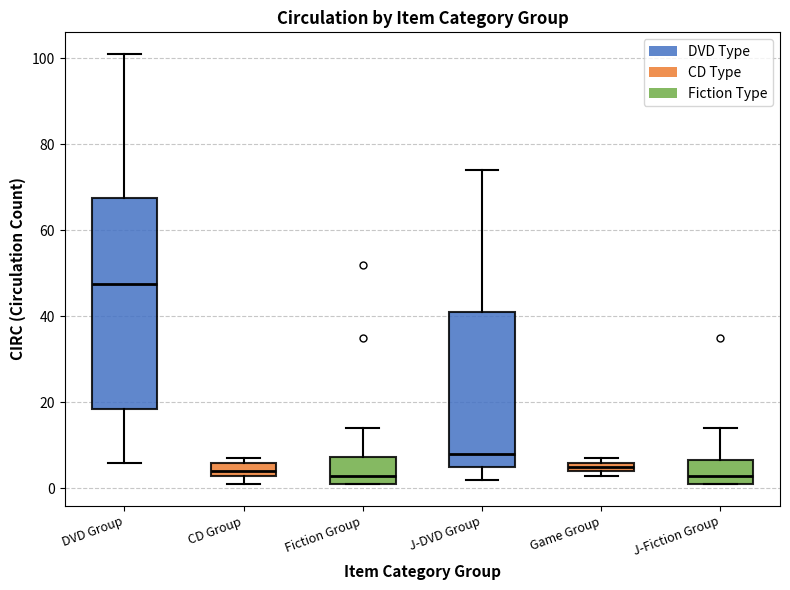

Where does the upper whisker of the box for DVD Group end on the y-axis? The values are not printed on the chart, so give them approximately, as read against the axis.

102